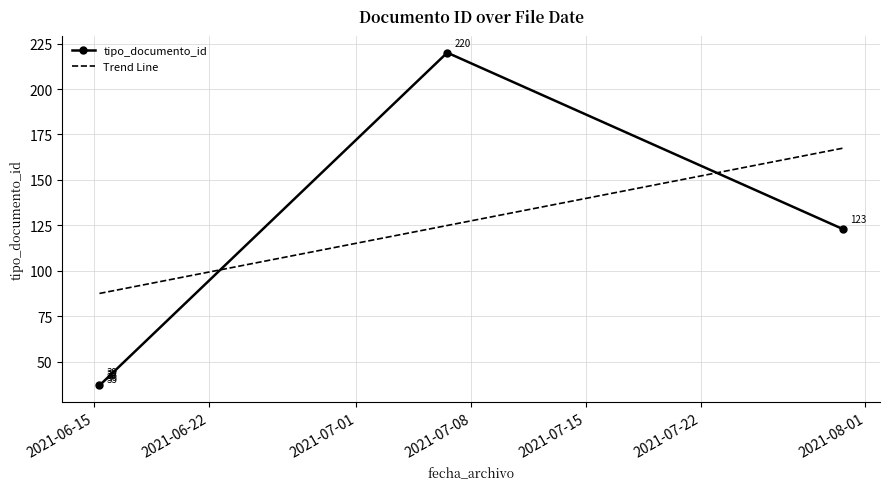

What is the minimum value for tipo_documento_id?

37.0